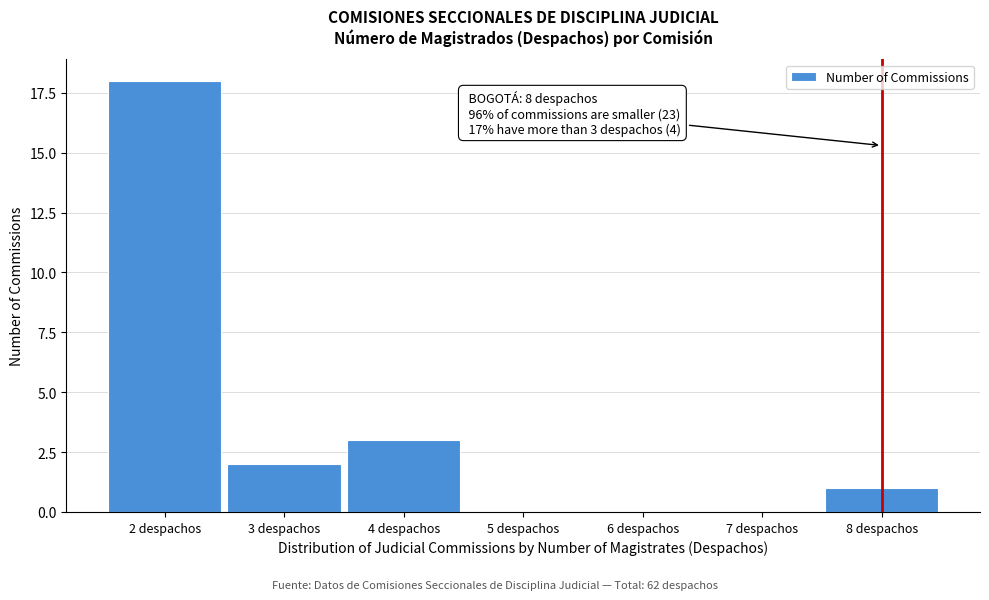

Reading right to left, list all the values displayed in this chart.

8 despachos=1	7 despachos=0	6 despachos=0	5 despachos=0	4 despachos=3	3 despachos=2	2 despachos=18